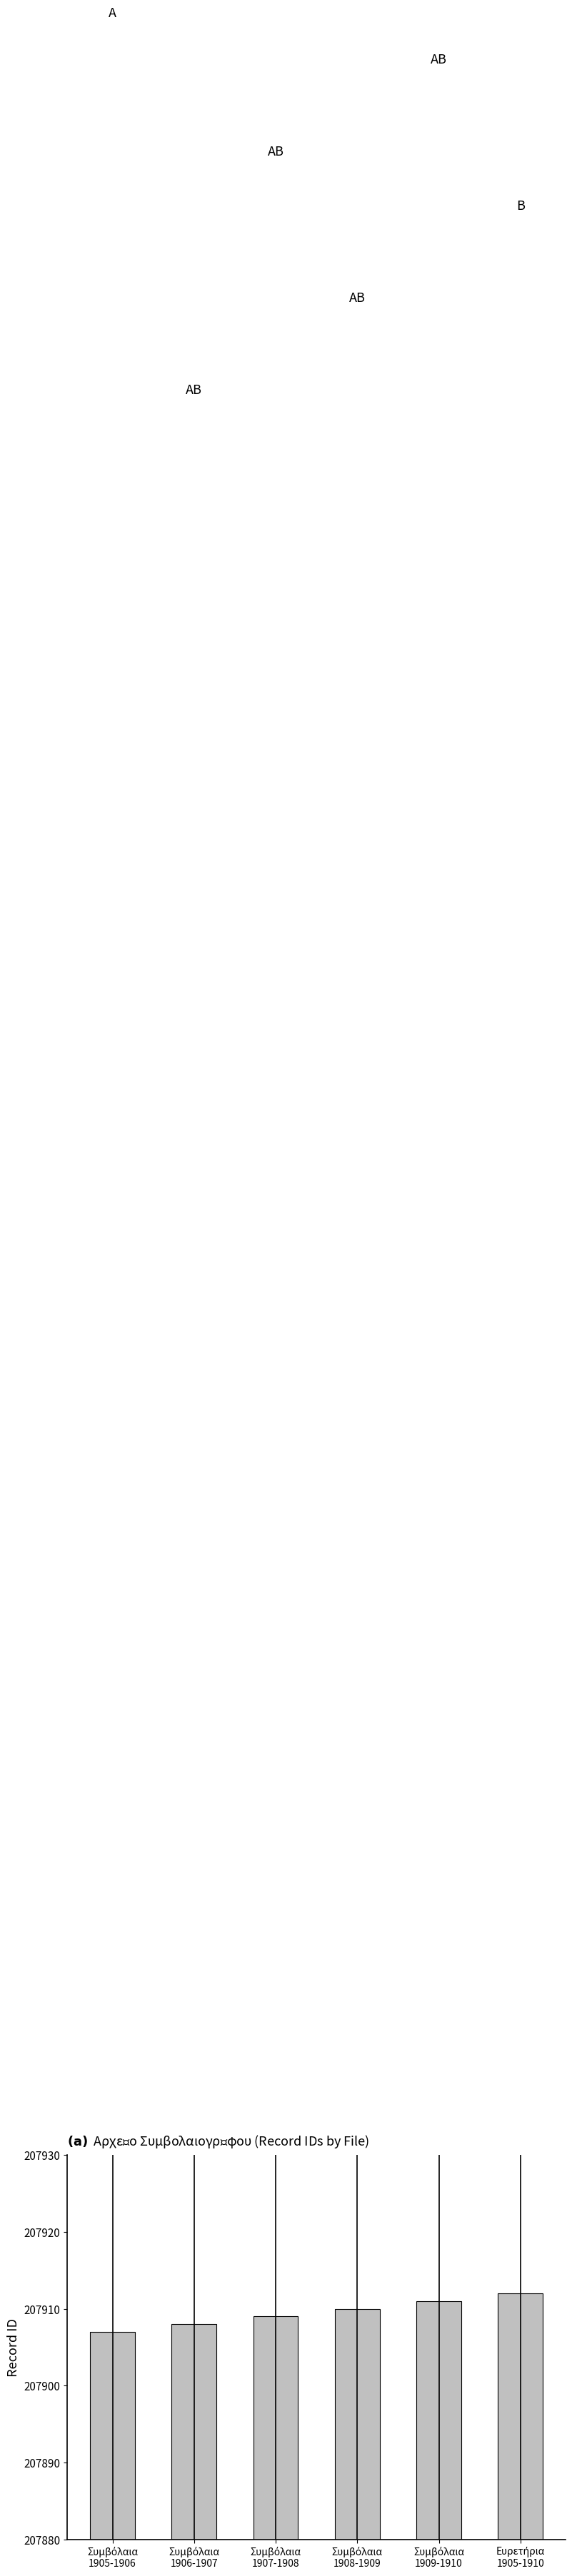

What is the value of the 4th bar from the left?

207910